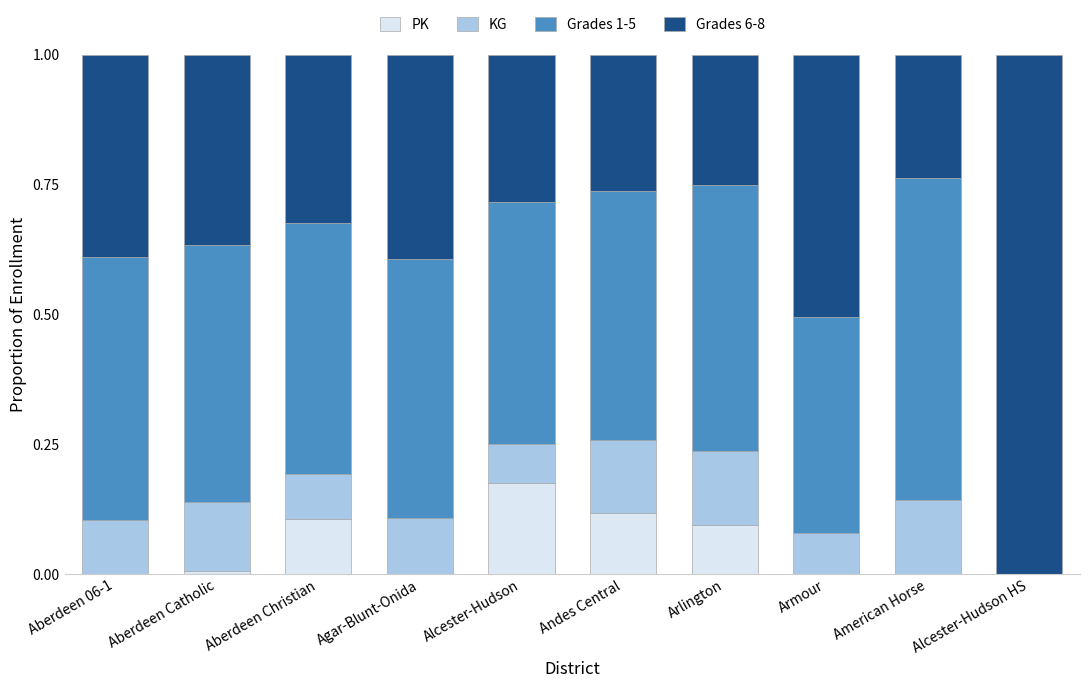

The value of PK at Andes Central is 0.1. True or false?

True